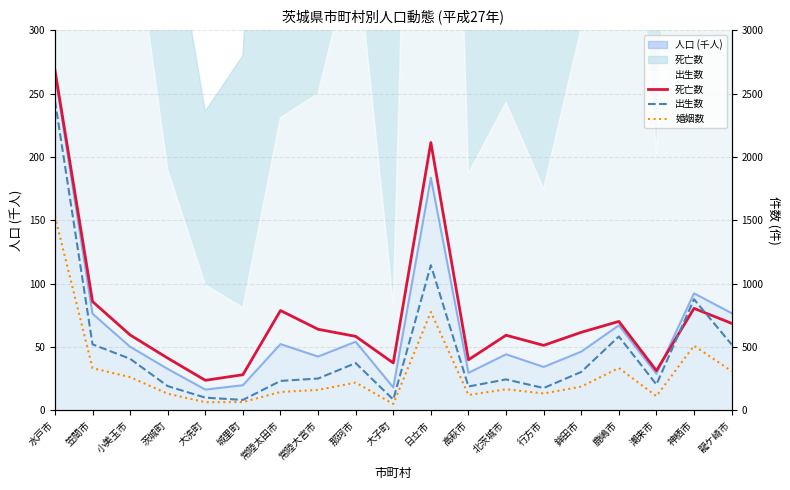

The 婚姻数 series shows 49 at 大子町. True or false?

True